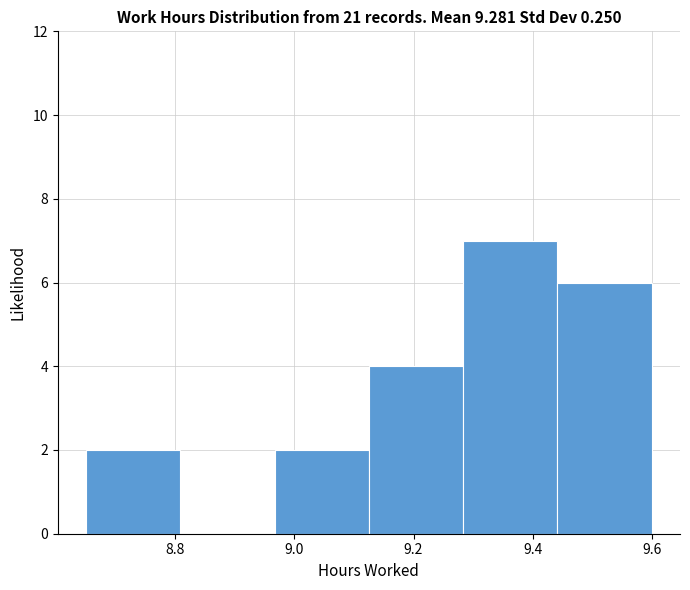

Over which range of the x-axis is the bar tallest?

9.28 to 9.44